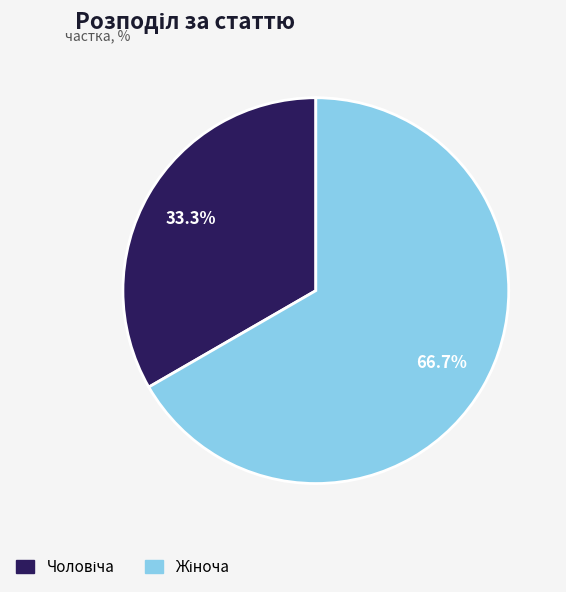

Is there any slice that represents more than half of the pie?

Yes